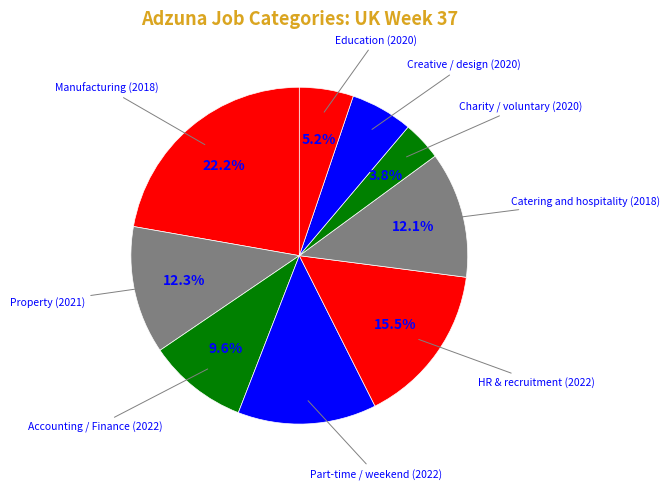

How many segments does this pie chart have?

9